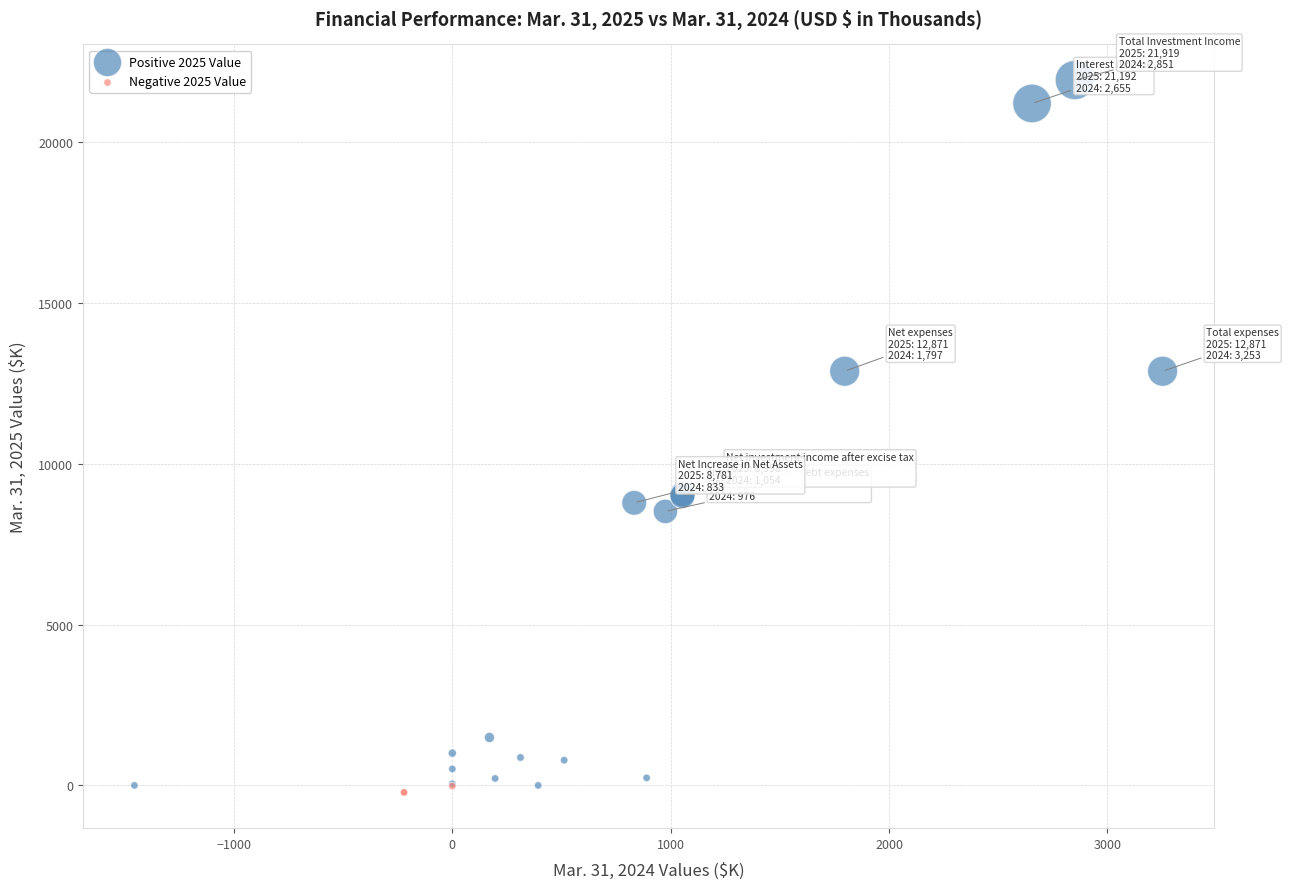

Which series reaches the maximum Y coordinate?

Positive 2025 Value